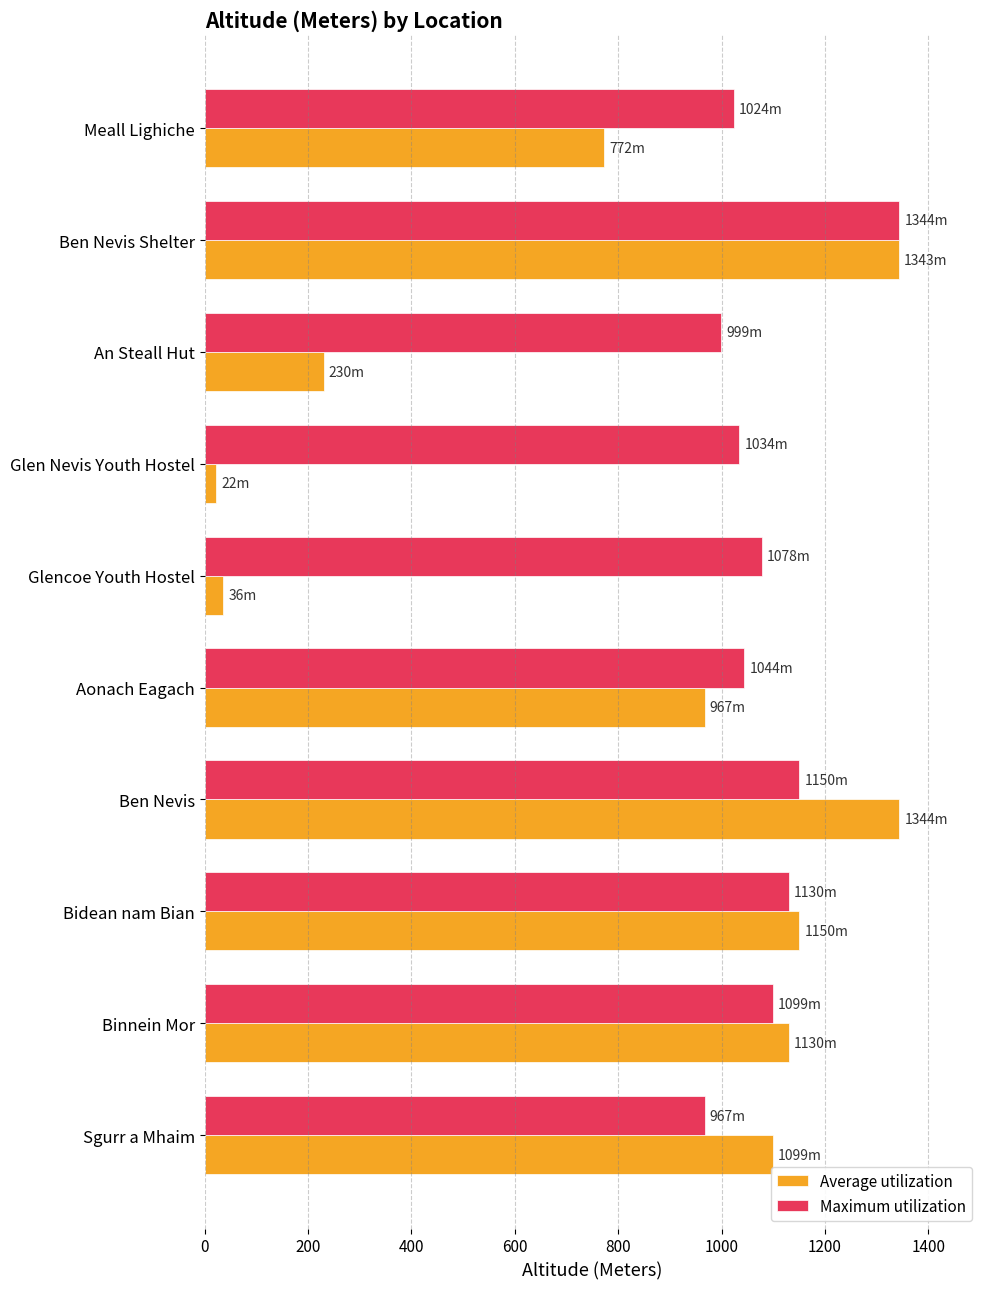

The Maximum utilization series shows 372 at Aonach Eagach. True or false?

False